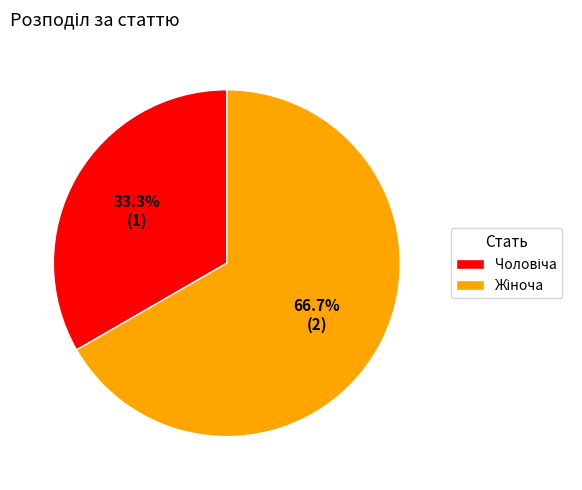

To the nearest percent, what is the average slice percentage?

50%